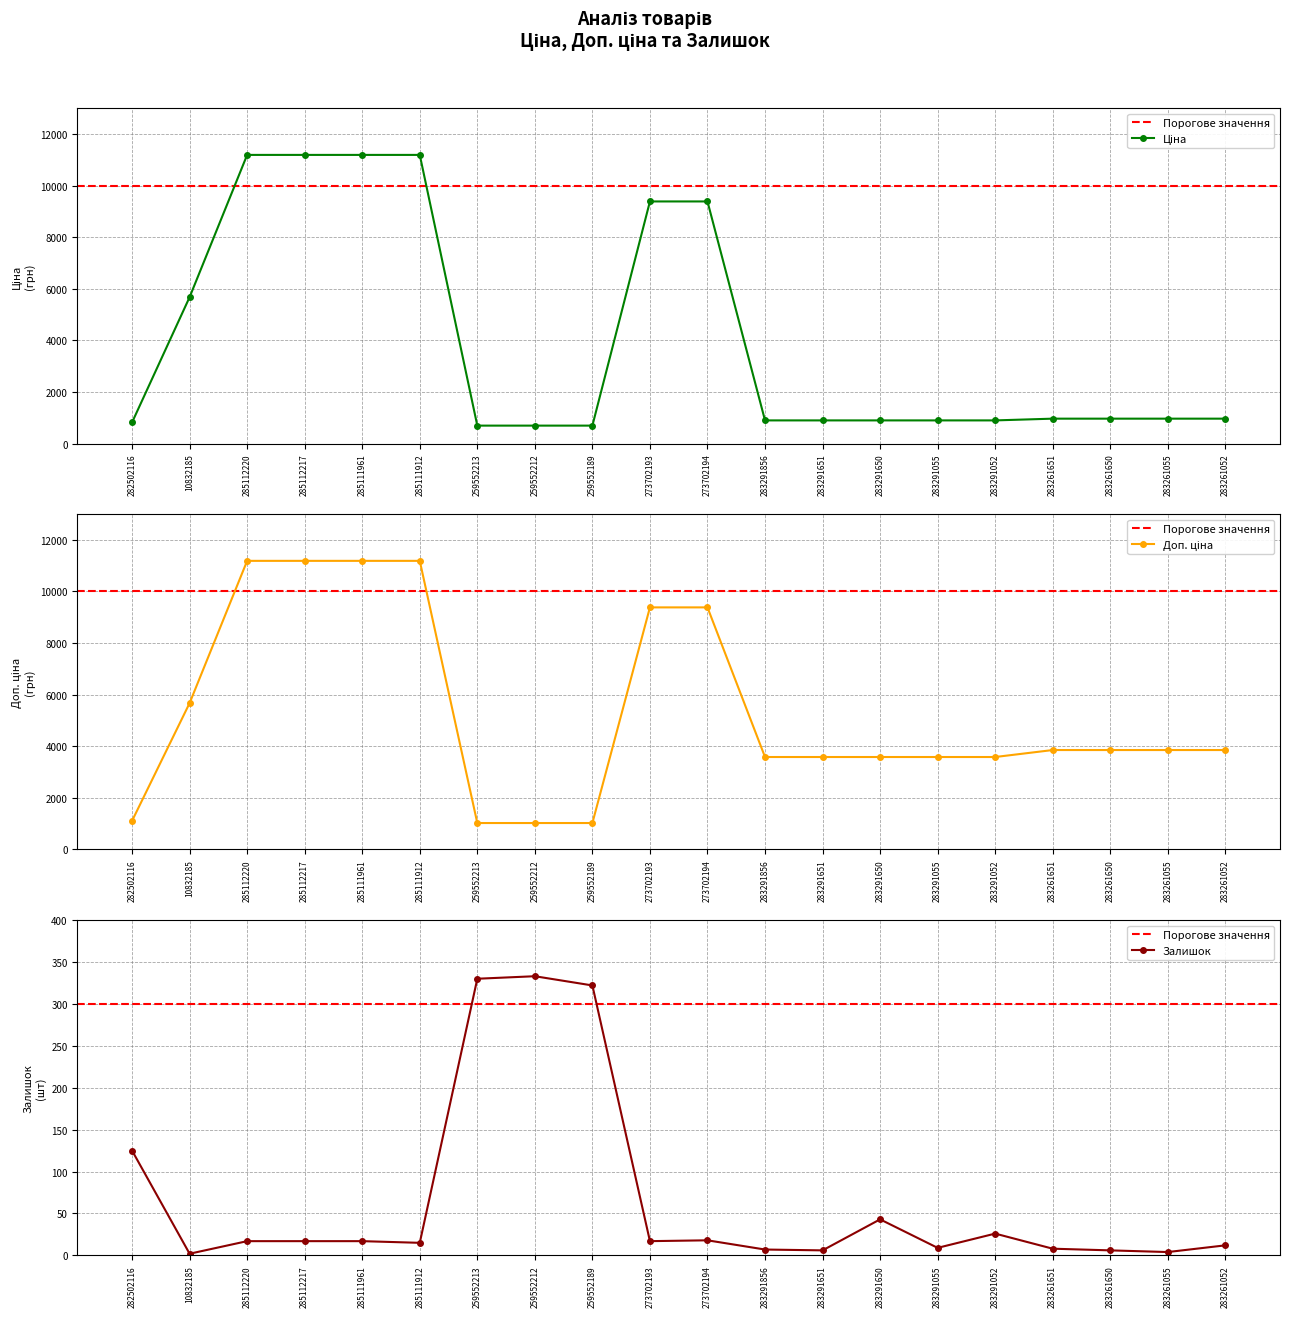

Which series has the widest spread of values?

Ціна